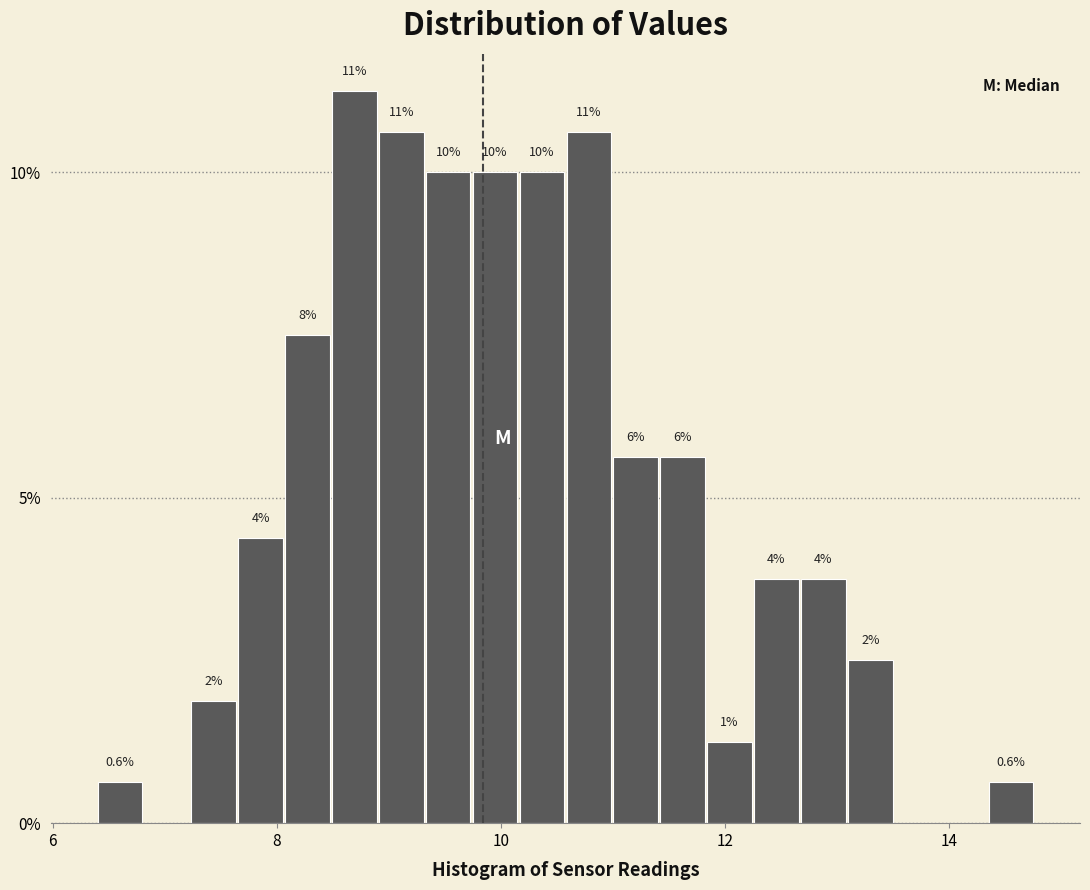

Read against the x-axis, roughly where is the centre of the tallest bar?

8.6